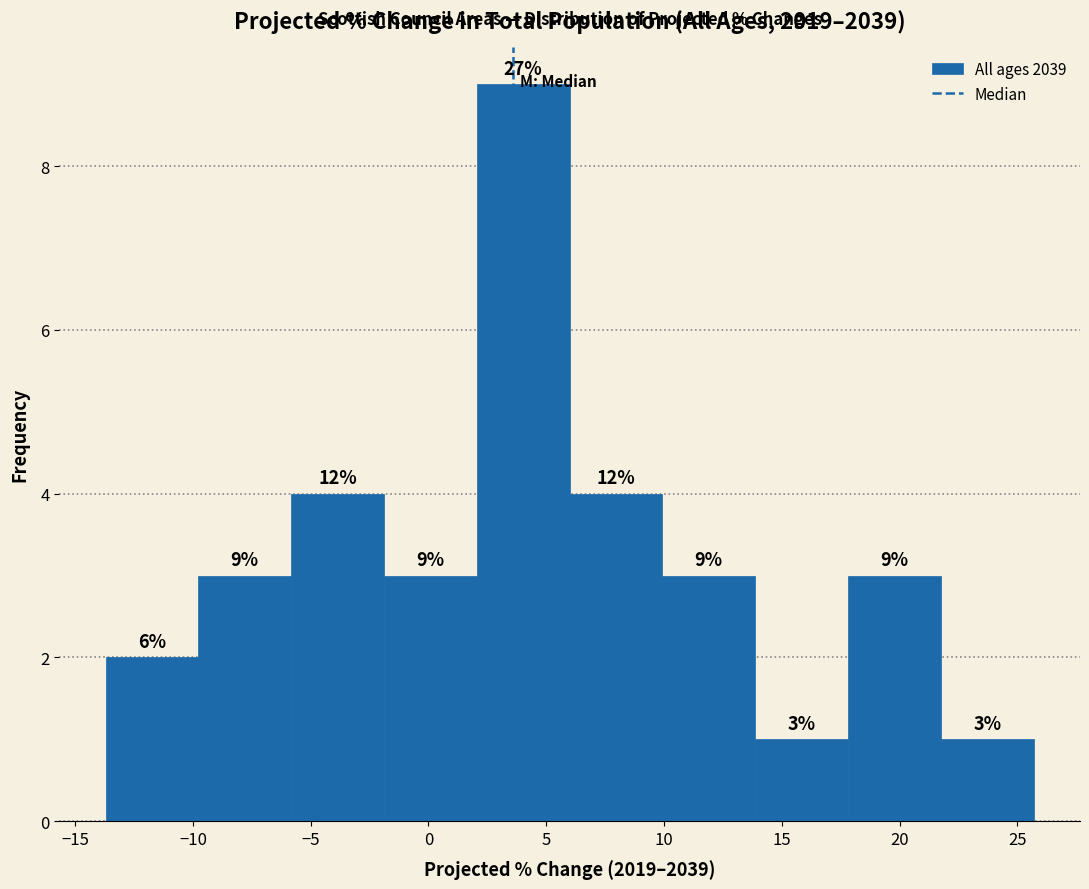

Over which range of the x-axis is the bar tallest?

2.0 to 6.0